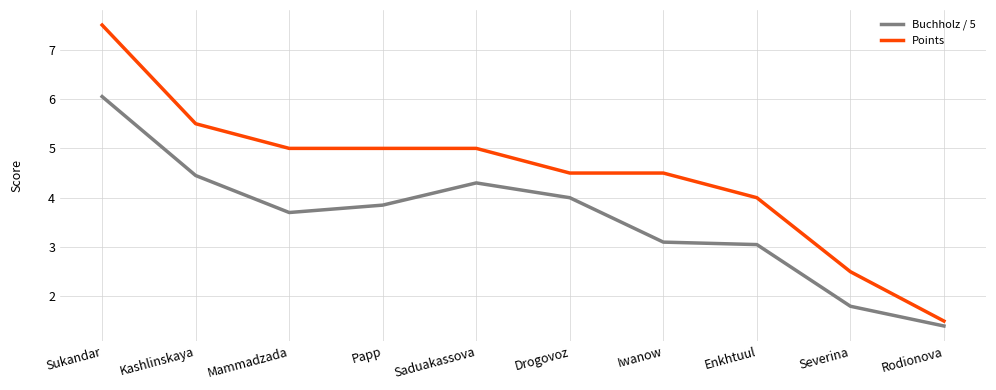

Which series changed the most between Sukandar and Severina?

Points